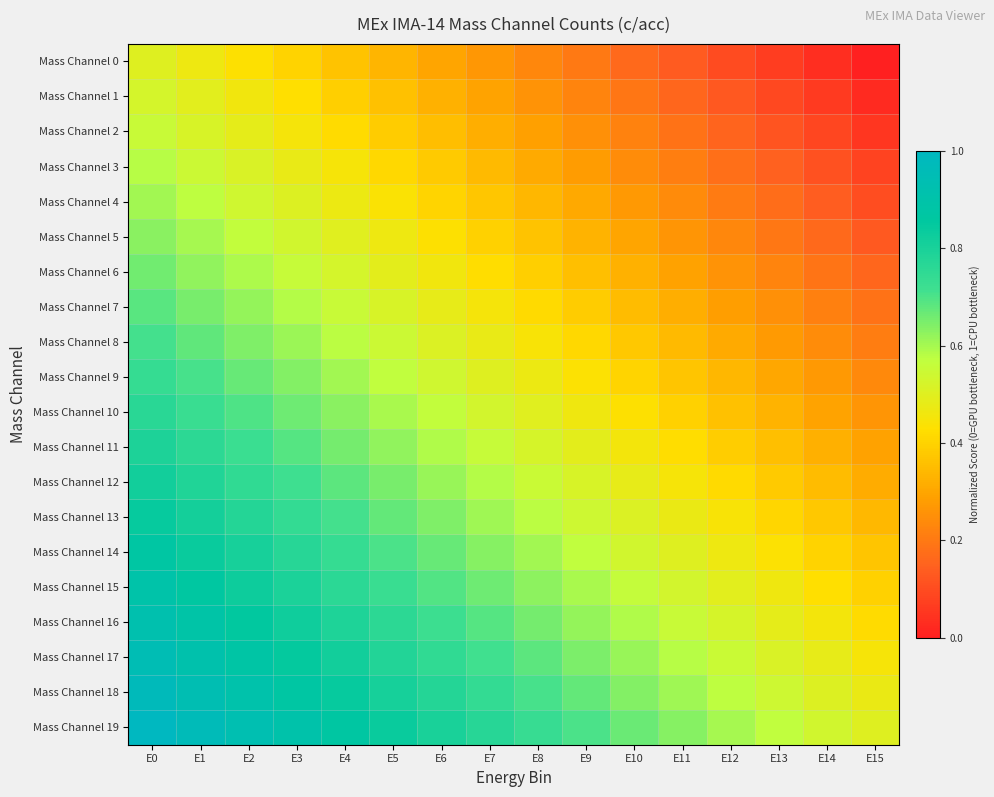

List the series in order of their peak value, lowest first.

Mass Channel 0, Mass Channel 1, Mass Channel 2, Mass Channel 3, Mass Channel 4, Mass Channel 5, Mass Channel 6, Mass Channel 7, Mass Channel 8, Mass Channel 9, Mass Channel 10, Mass Channel 11, Mass Channel 12, Mass Channel 13, Mass Channel 14, Mass Channel 15, Mass Channel 16, Mass Channel 17, Mass Channel 18, Mass Channel 19